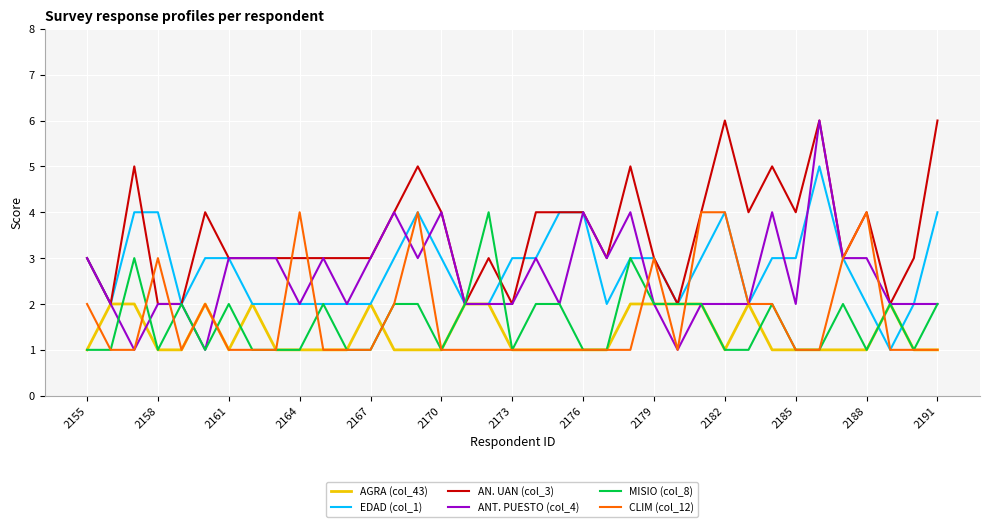

Count the EDAD (col_1) values in the range 2 to 3.

28